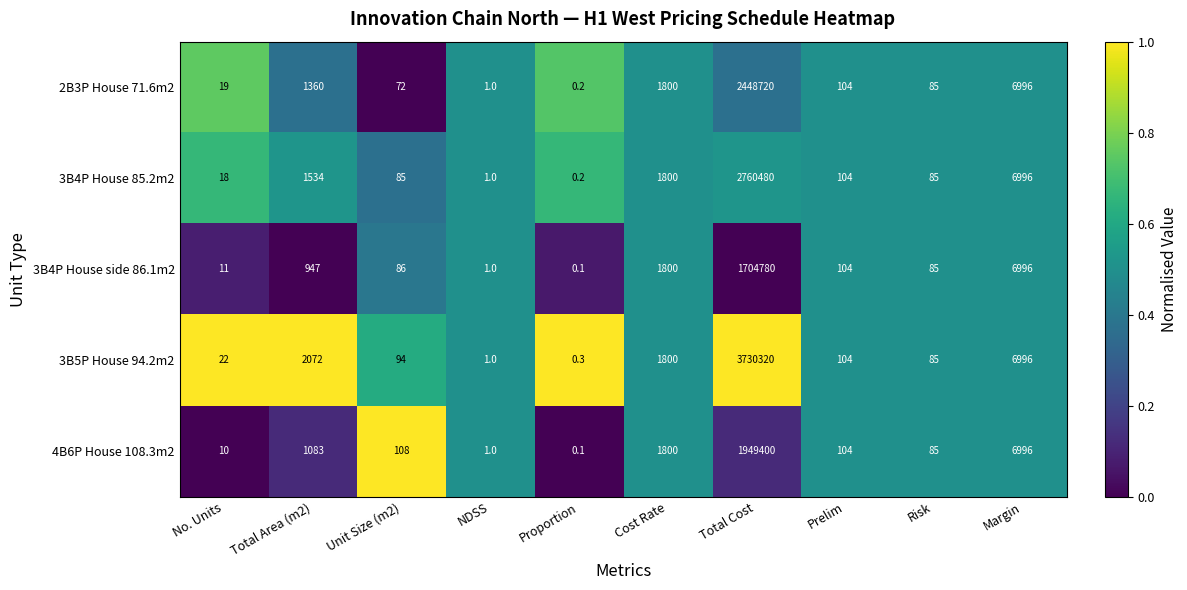

Which series changed the most between Total Cost and Prelim?

3B5P House 94.2m2